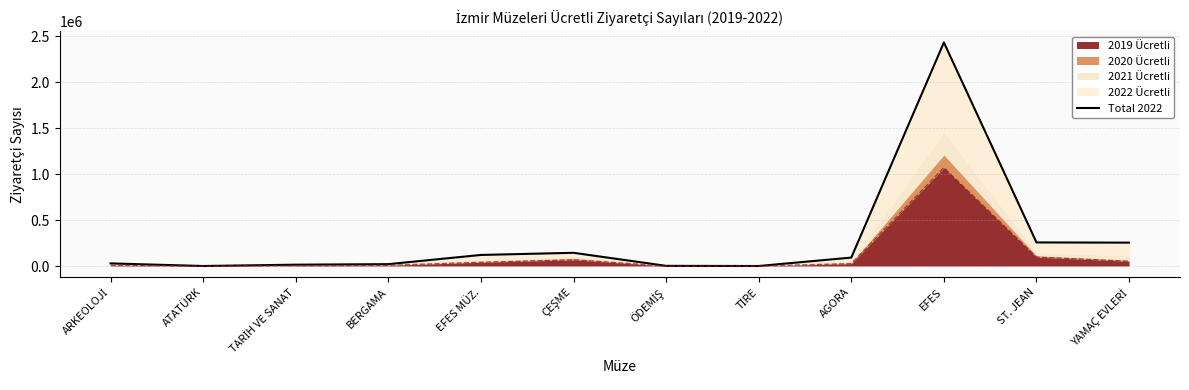

Which has a higher value, ÇEŞME or ÖDEMİŞ?

ÇEŞME